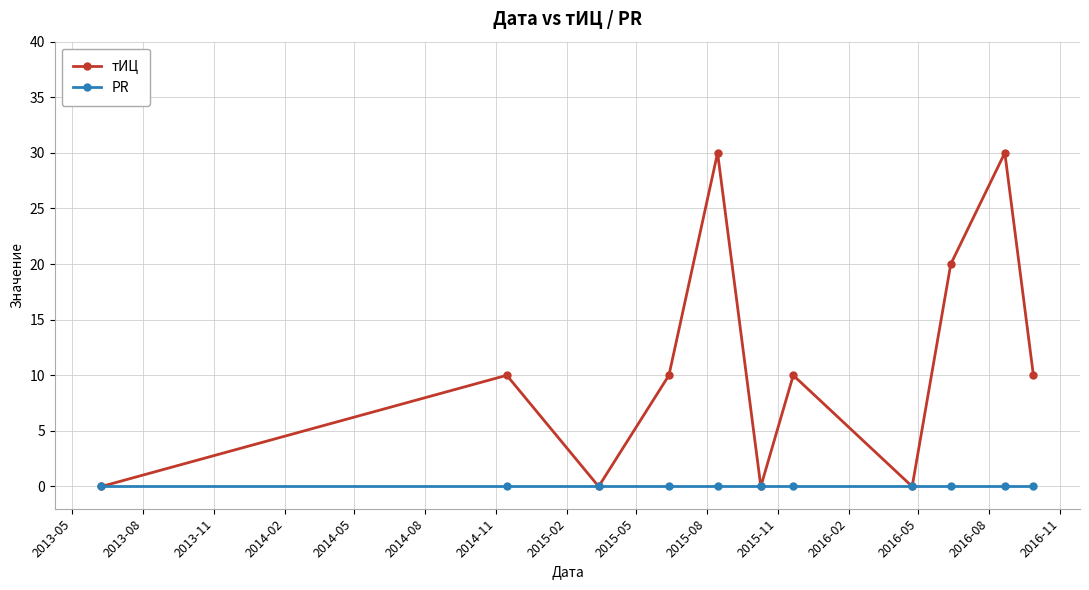

Which series has the largest range (max minus min)?

тИЦ